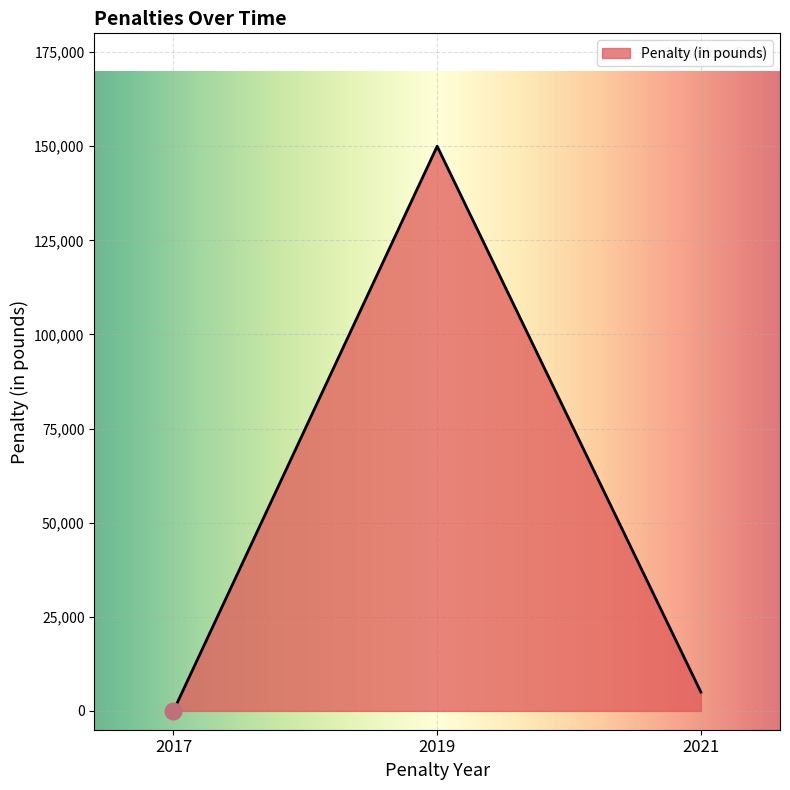

What is the difference between the maximum and second lowest values?

145000